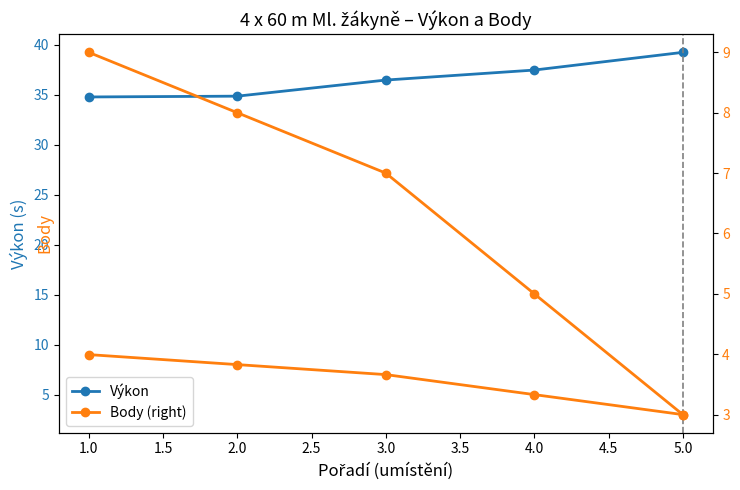

Reading left to right, extract all data points from this chart.

Výkon: 34.8	34.8	36.5	37.5	39.2
Body (right): 9.0	8.0	7.0	5.0	3.0